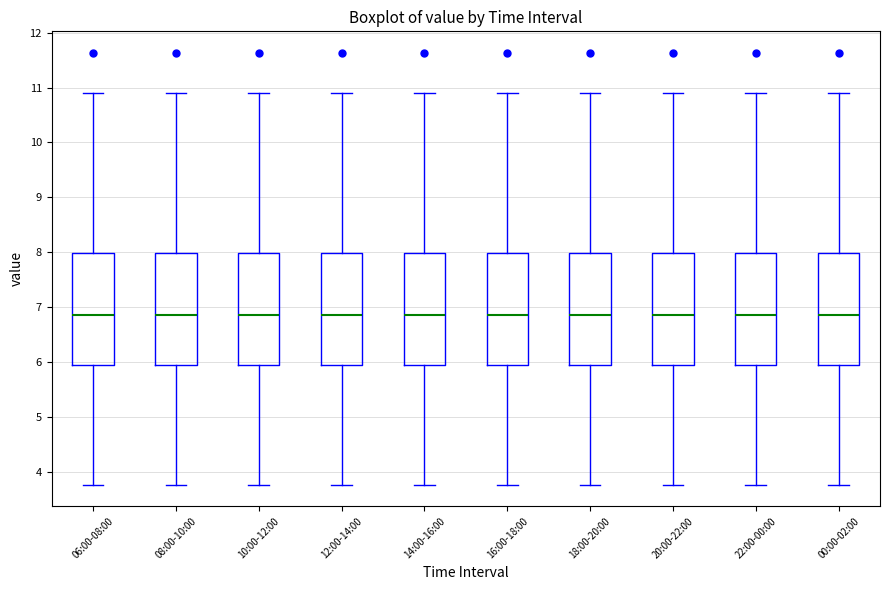

Where is the lower edge of the box for 08:00-10:00 on the y-axis? The values are not printed on the chart, so give them approximately, as read against the axis.

5.9